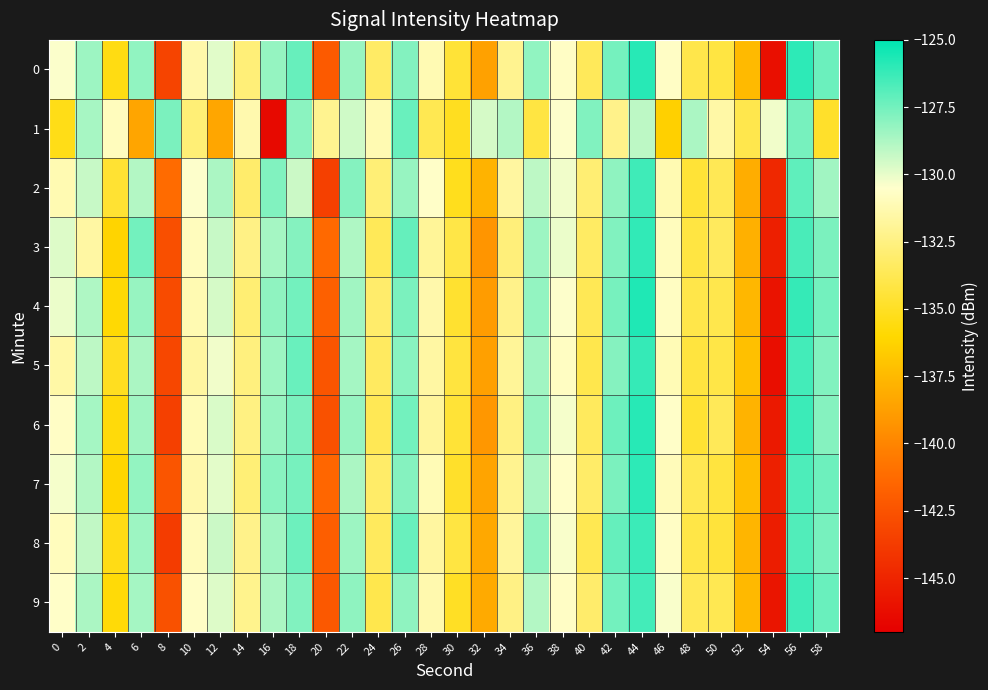

At 4, list the series in order from smallest to largest.

3, 7, 4, 9, 6, 0, 8, 5, 2, 1